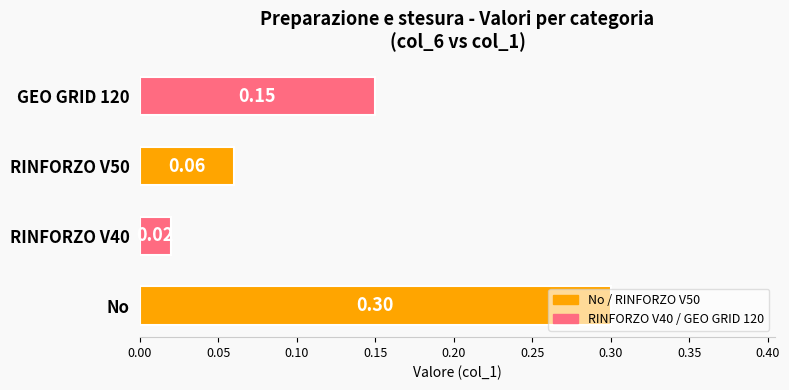

At which category does the chart reach its peak across all series?

No